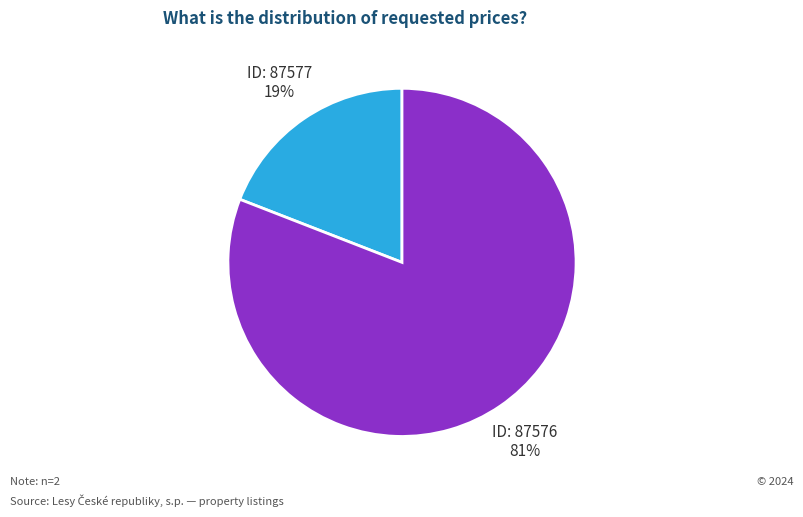

Does any single category account for the majority?

Yes